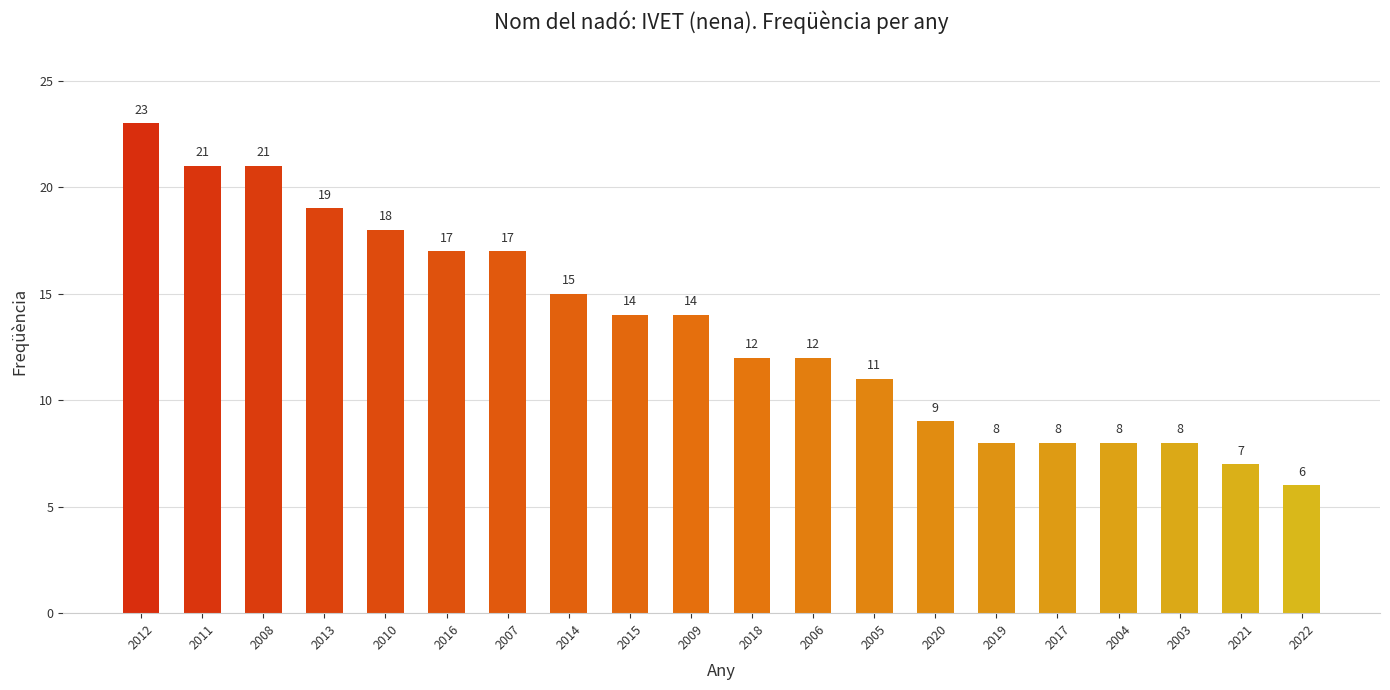

What is the average value?

13